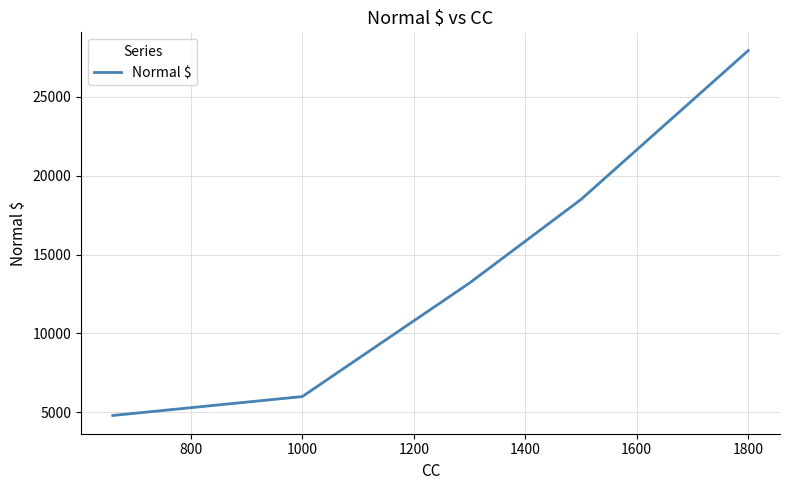

What is the difference between the maximum and minimum values?

23140